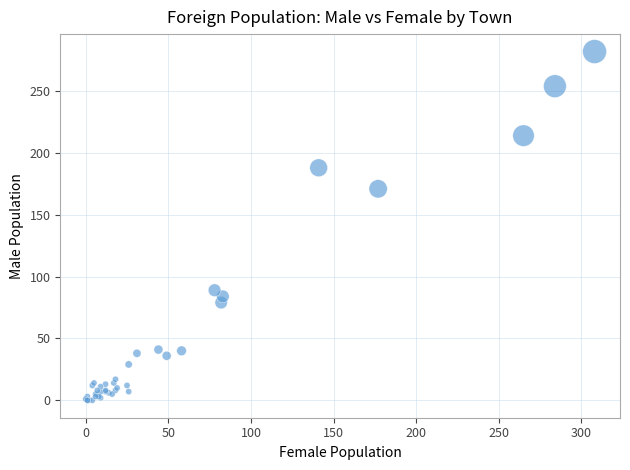

What Y value in the scatter plot is closest to 141?

171